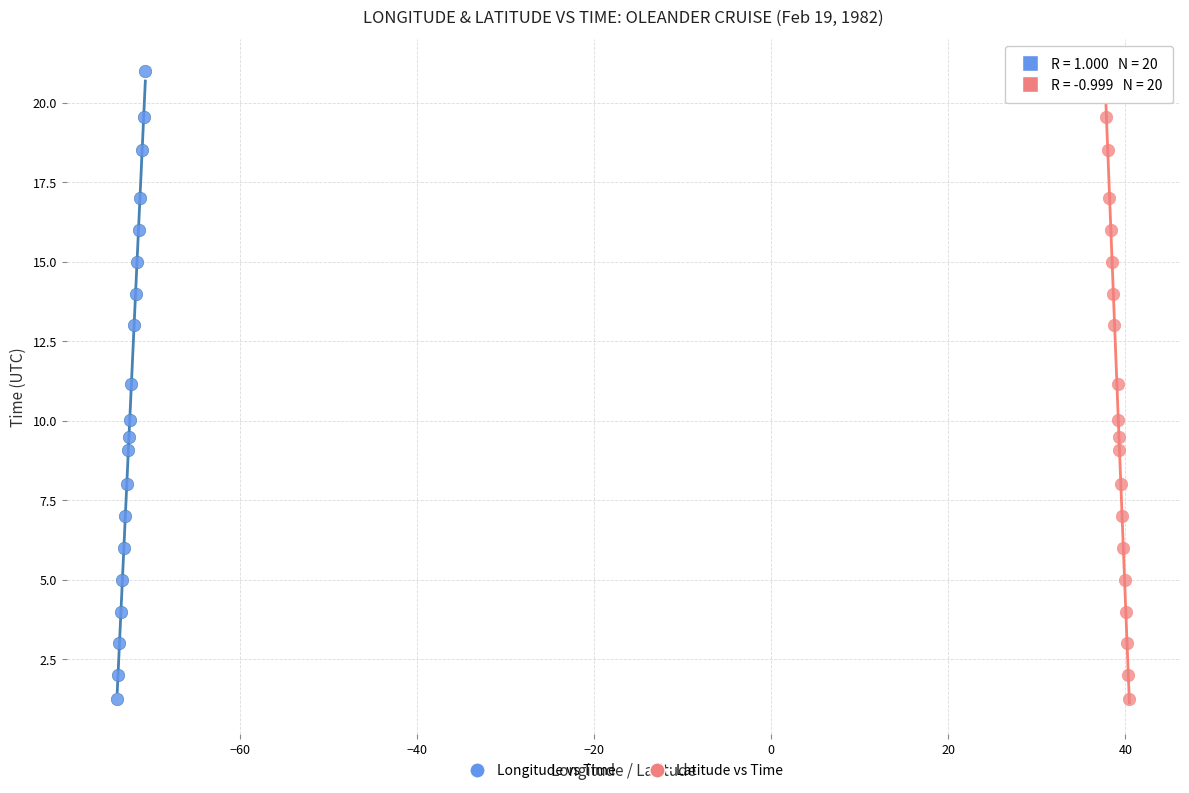

What are all the series names shown in the legend?

Longitude vs Time, Latitude vs Time